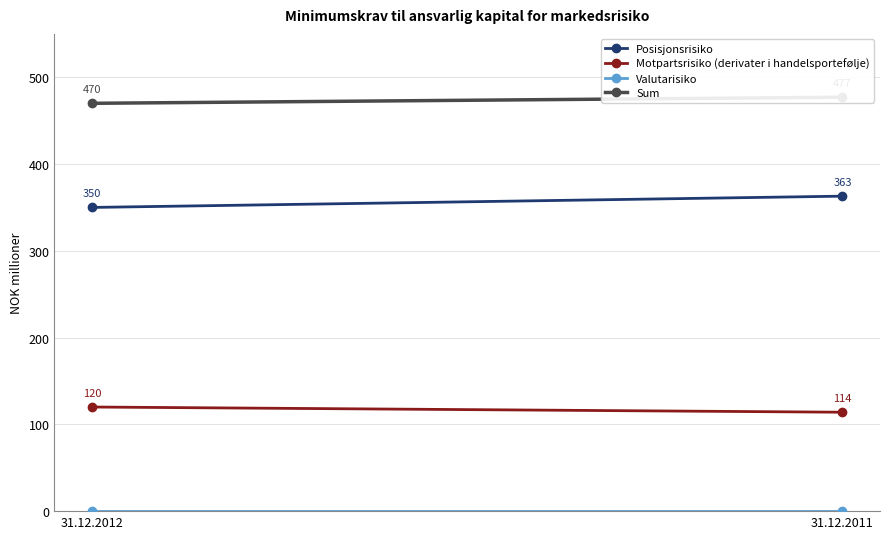

Reading left to right, transcribe all the data shown in this chart.

Posisjonsrisiko: 31.12.2012=350	31.12.2011=363
Motpartsrisiko (derivater i handelsportefølje): 31.12.2012=120	31.12.2011=114
Valutarisiko: 31.12.2012=0	31.12.2011=0
Sum: 31.12.2012=470	31.12.2011=477